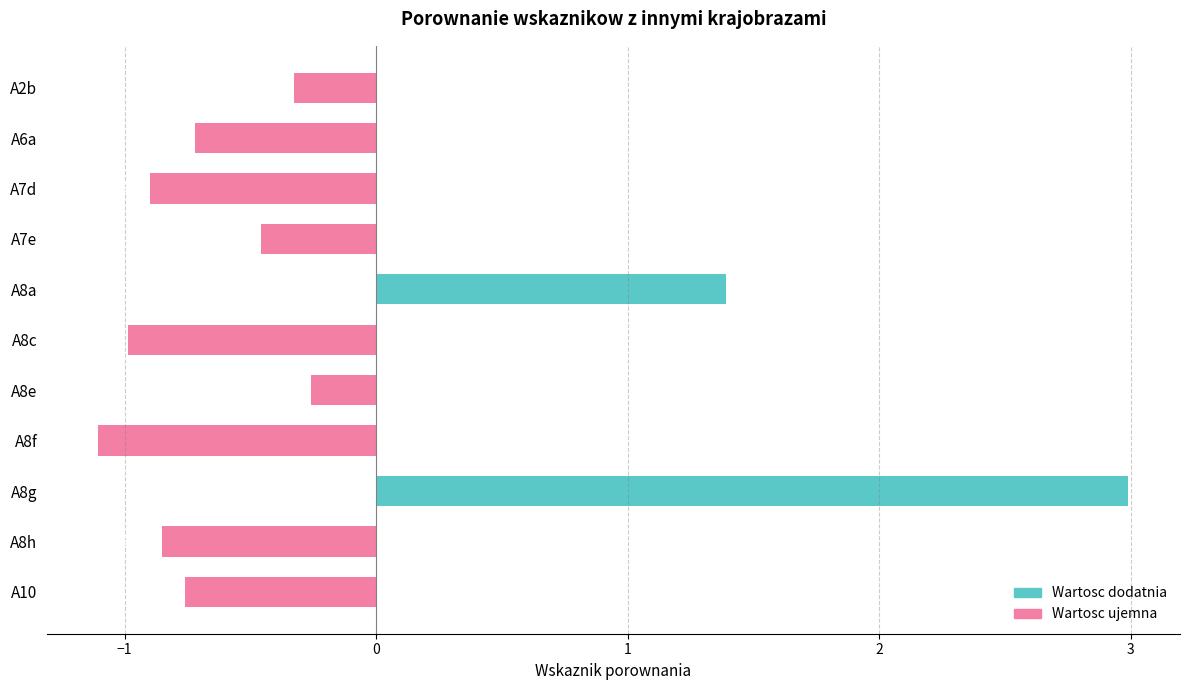

How many categories are shown in the chart?

11